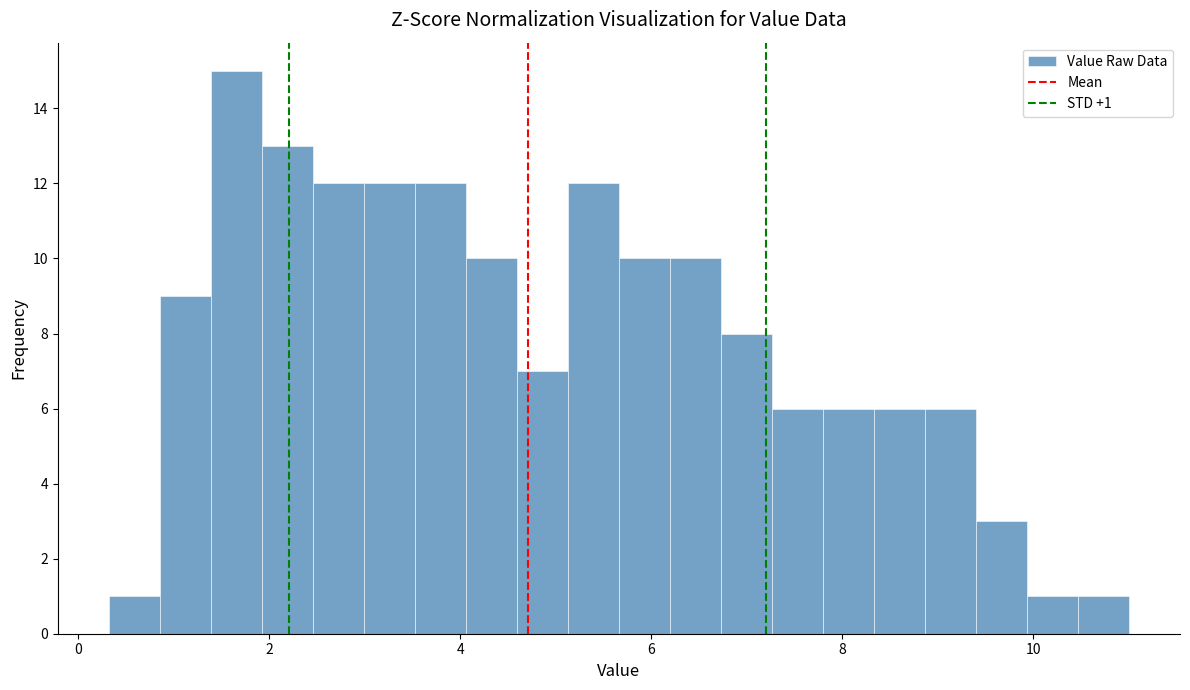

Around what value on the x-axis is the tallest bar? Give the approximate position of its centre, as read against the axis.

1.6